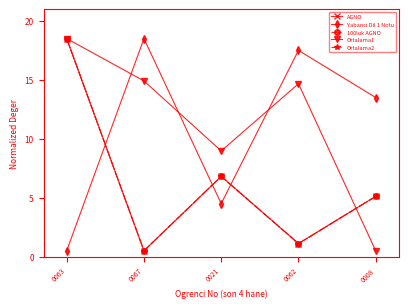

What is the spread (max minus min) of values at 0063?

18.0